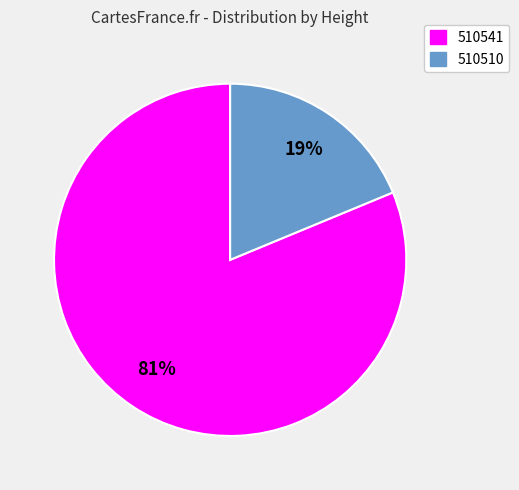

Combined, do 510541 and 510510 account for over 50%?

Yes